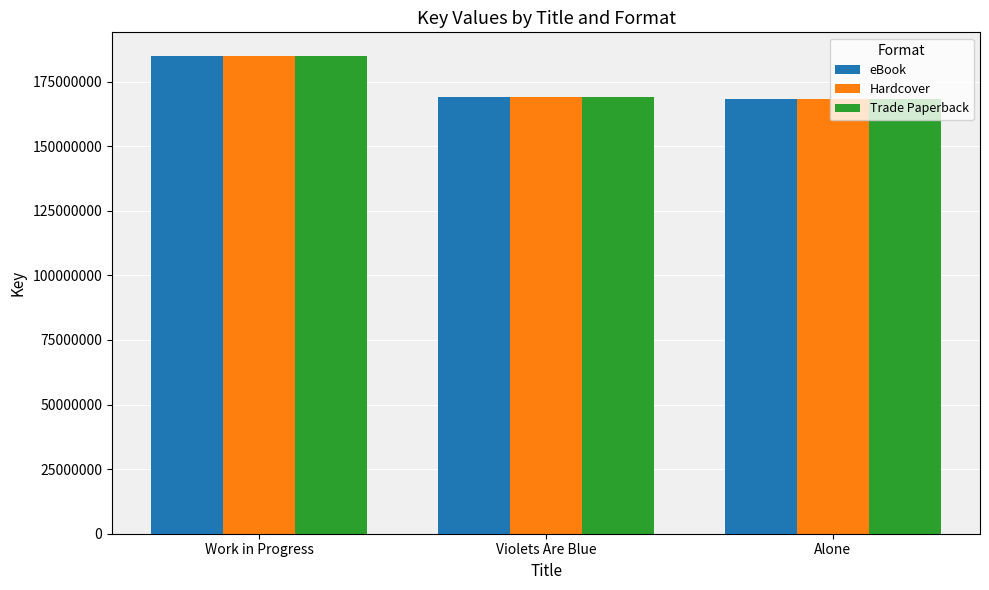

What is the difference between the Trade Paperback values at Violets Are Blue and Work in Progress?

15945764